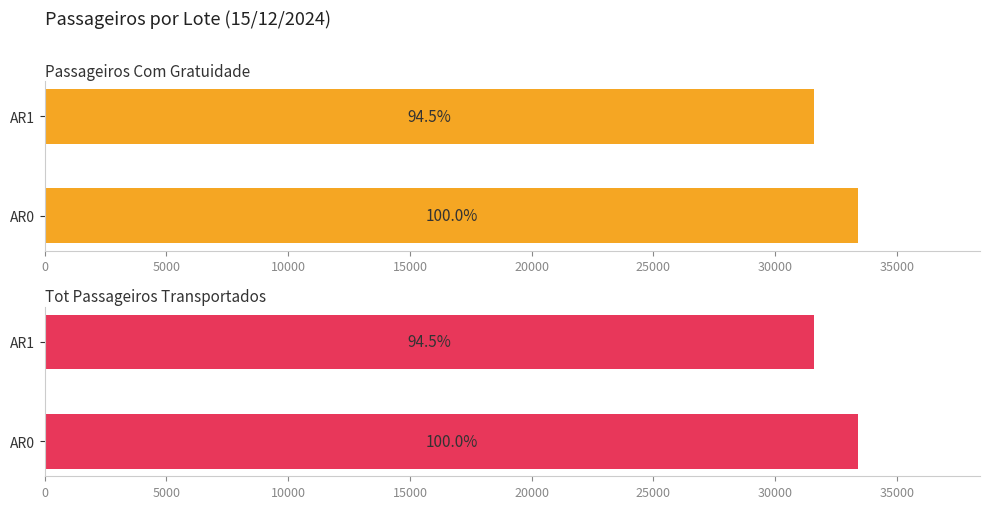

How many bars are there in total?

4